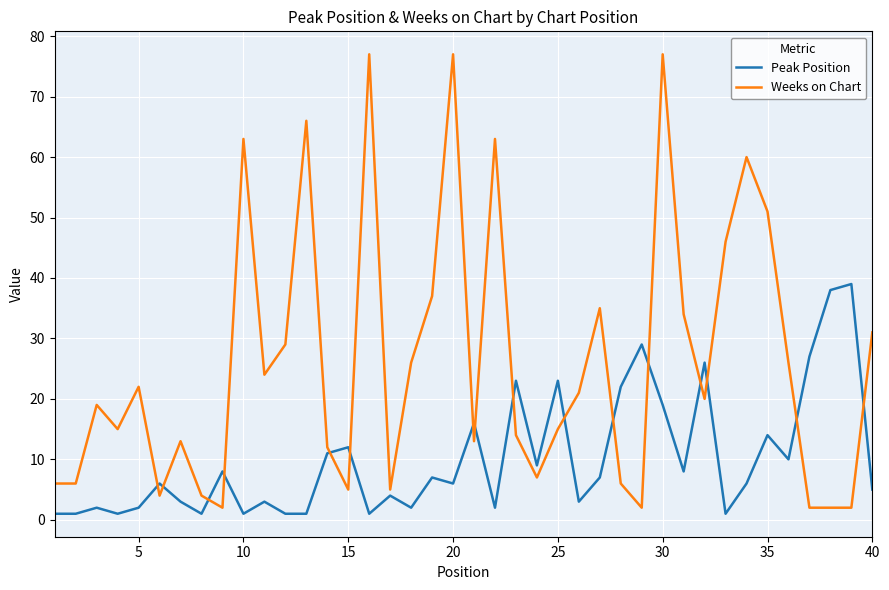

Which series has the largest total across all categories?

Weeks on Chart